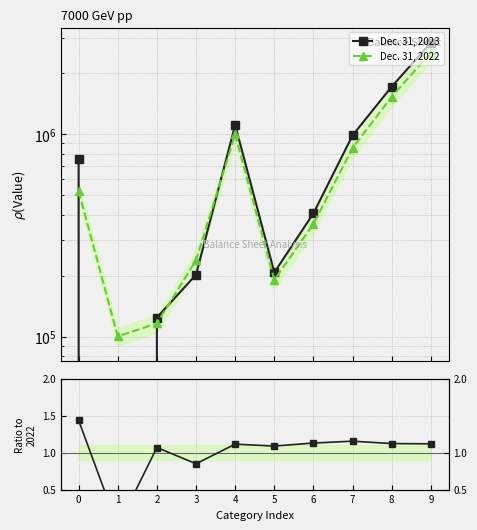

Reading left to right, what are all the values shown in this chart?

Dec. 31, 2023: 751323.0	0.0	124161.0	202321.0	1111346.0	207440.0	406957.0	987120.0	1719839.0	2831185.0
Dec. 31, 2022: 523458.0	100299.0	116247.0	238277.0	998118.0	190673.0	360618.0	855513.0	1533482.0	2531600.0
Ratio to 2022: 1.4	0.0	1.1	0.8	1.1	1.1	1.1	1.2	1.1	1.1